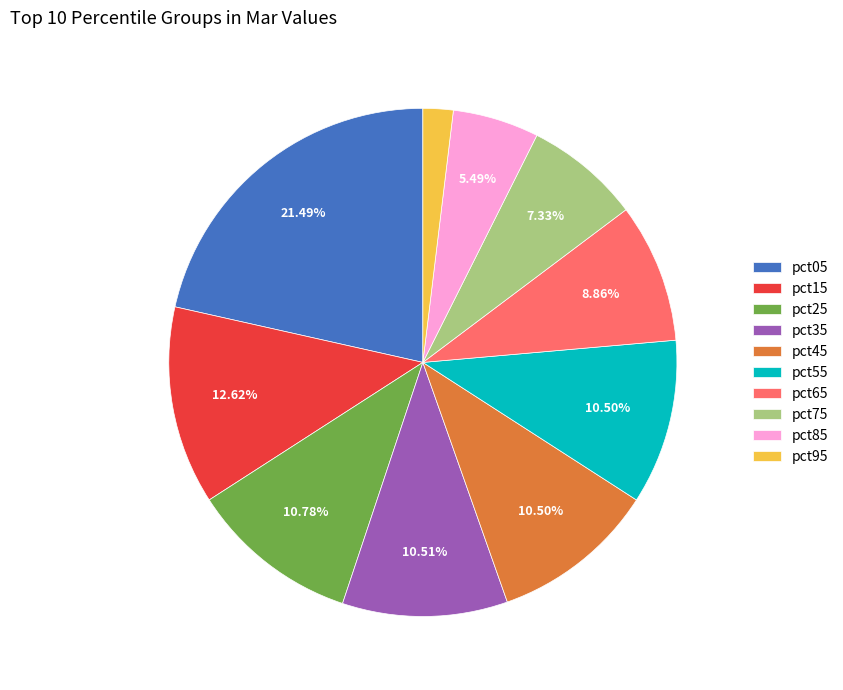

Is there any slice that represents more than half of the pie?

No